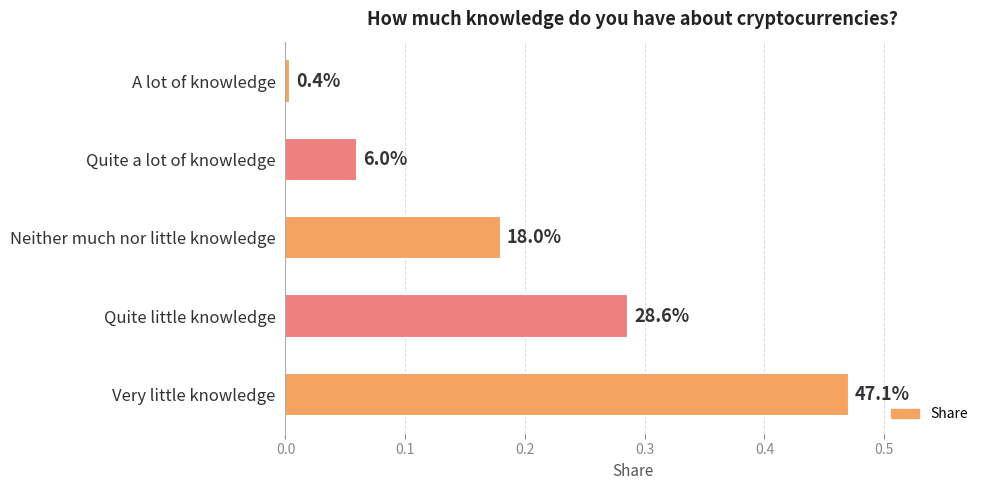

Does the chart contain any negative values?

No